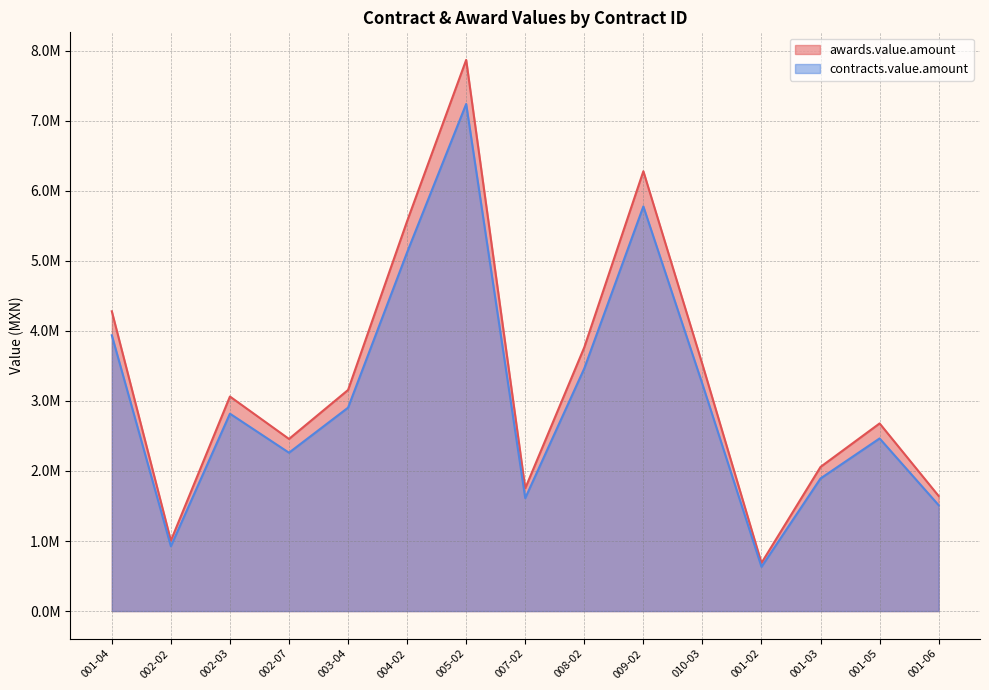

True or false: awards.value.amount and contracts.value.amount cross at least once.

False